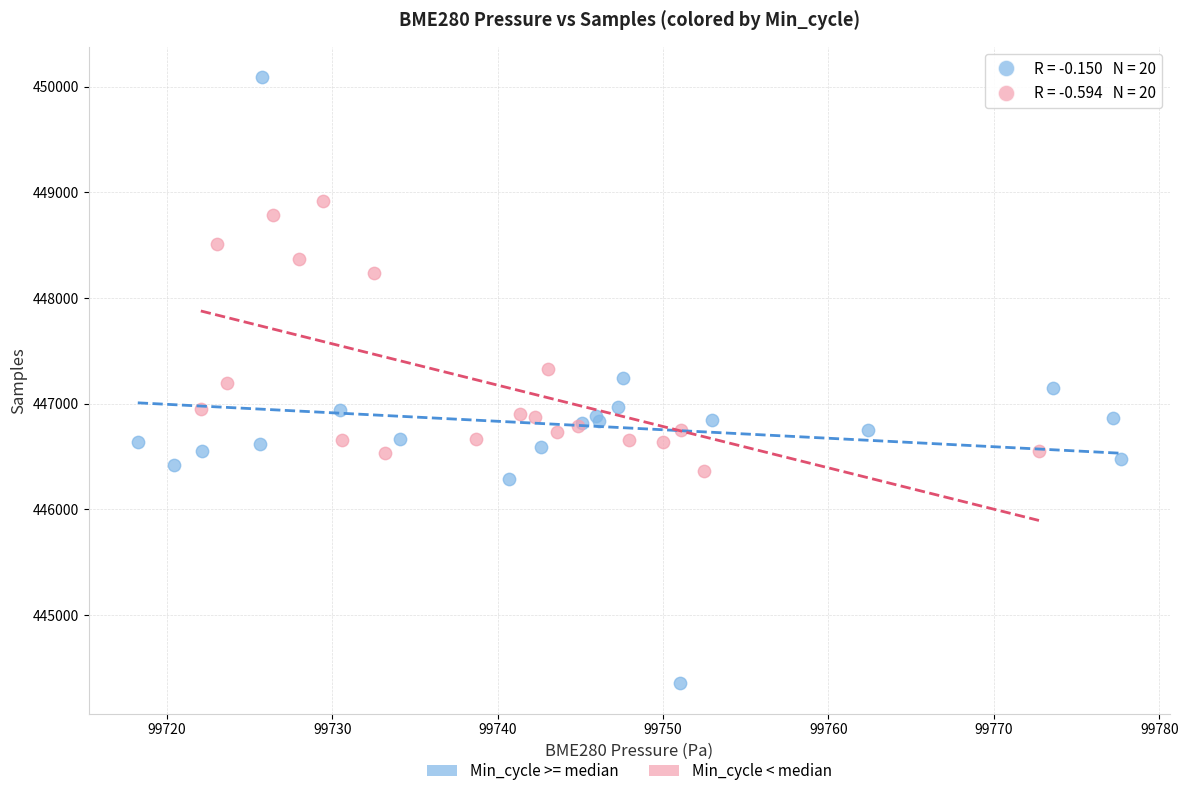

Which series has the widest spread of Y values?

Min_cycle >= median